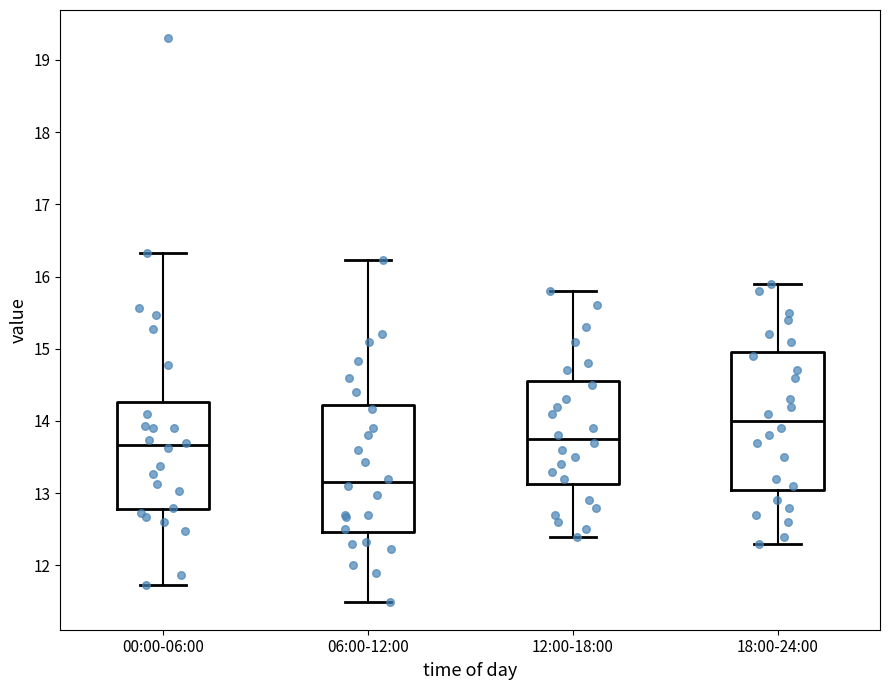

Which box has the lowest median line?

06:00-12:00